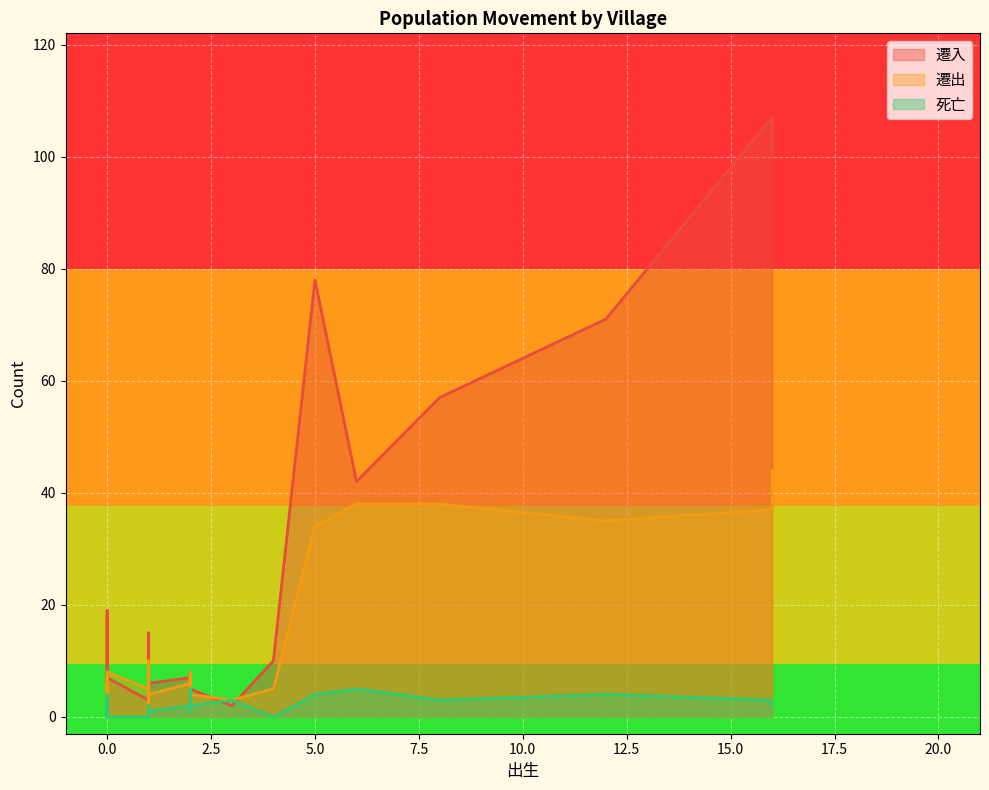

The 死亡 series shows 2 at 1. True or false?

False